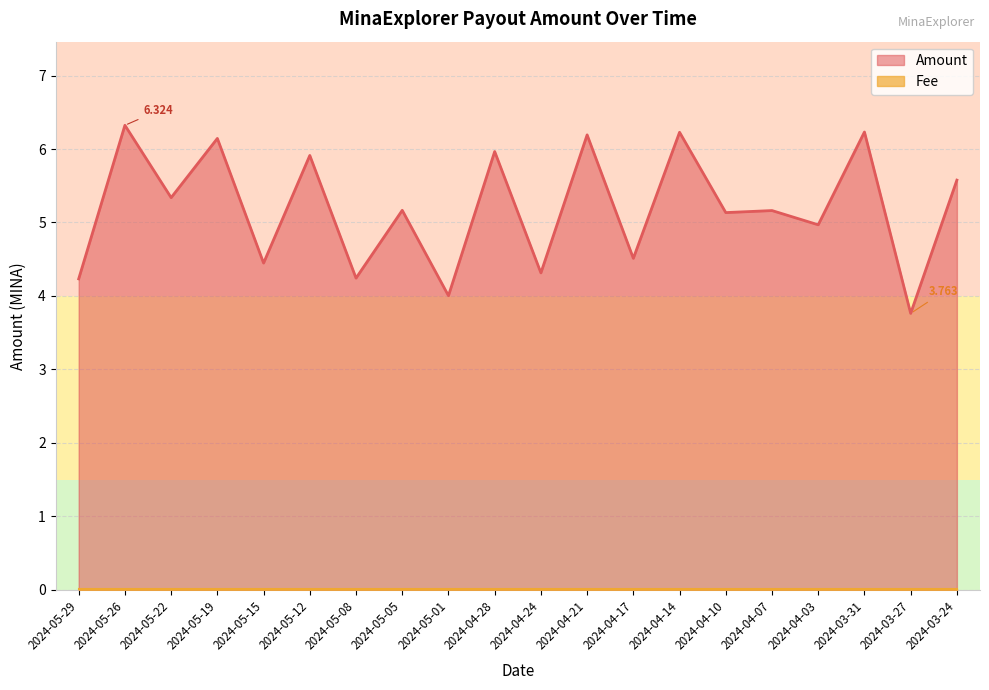

What is the sum of all values?

103.9